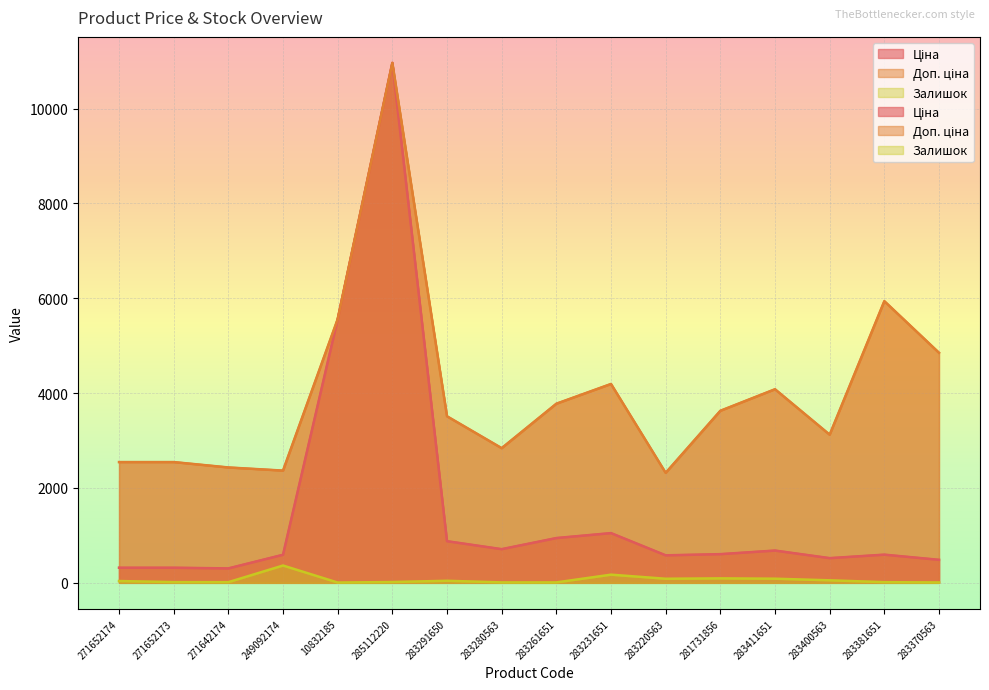

What is the average value of the Ціна series?

1568.9